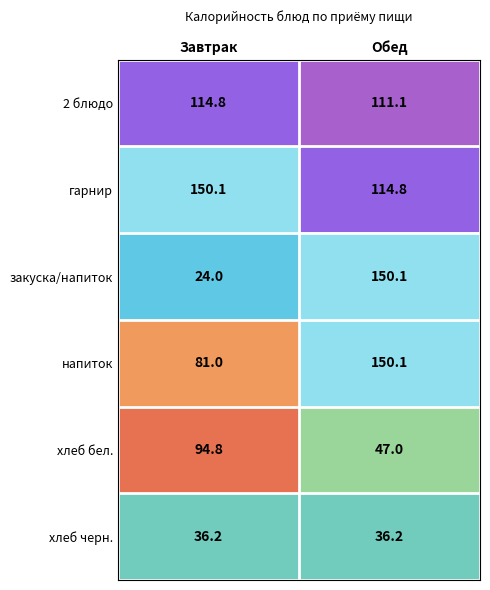

What is the spread (max minus min) of values at Обед?

113.9